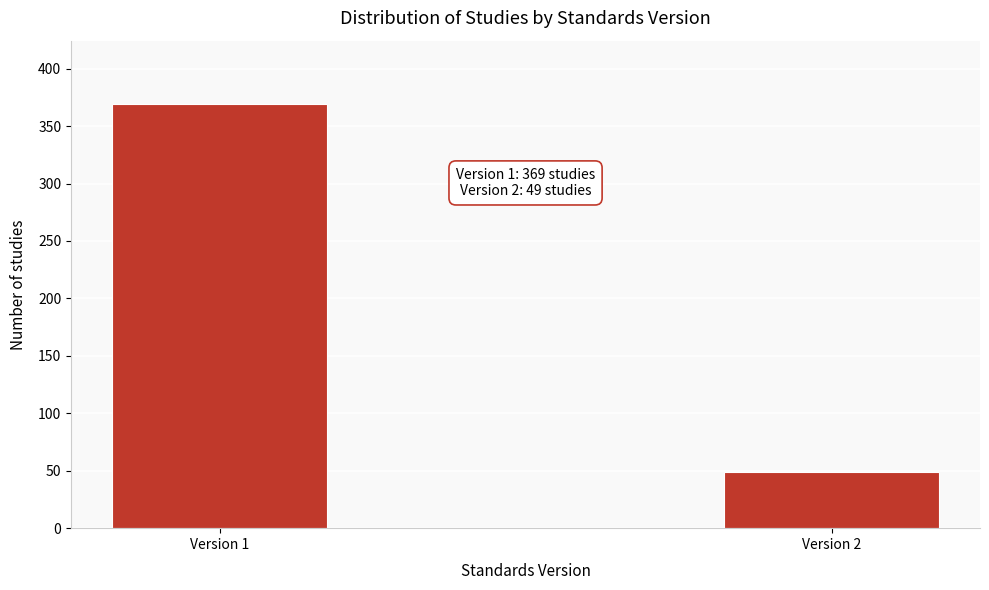

Reading right to left, extract all data points from this chart.

49	369